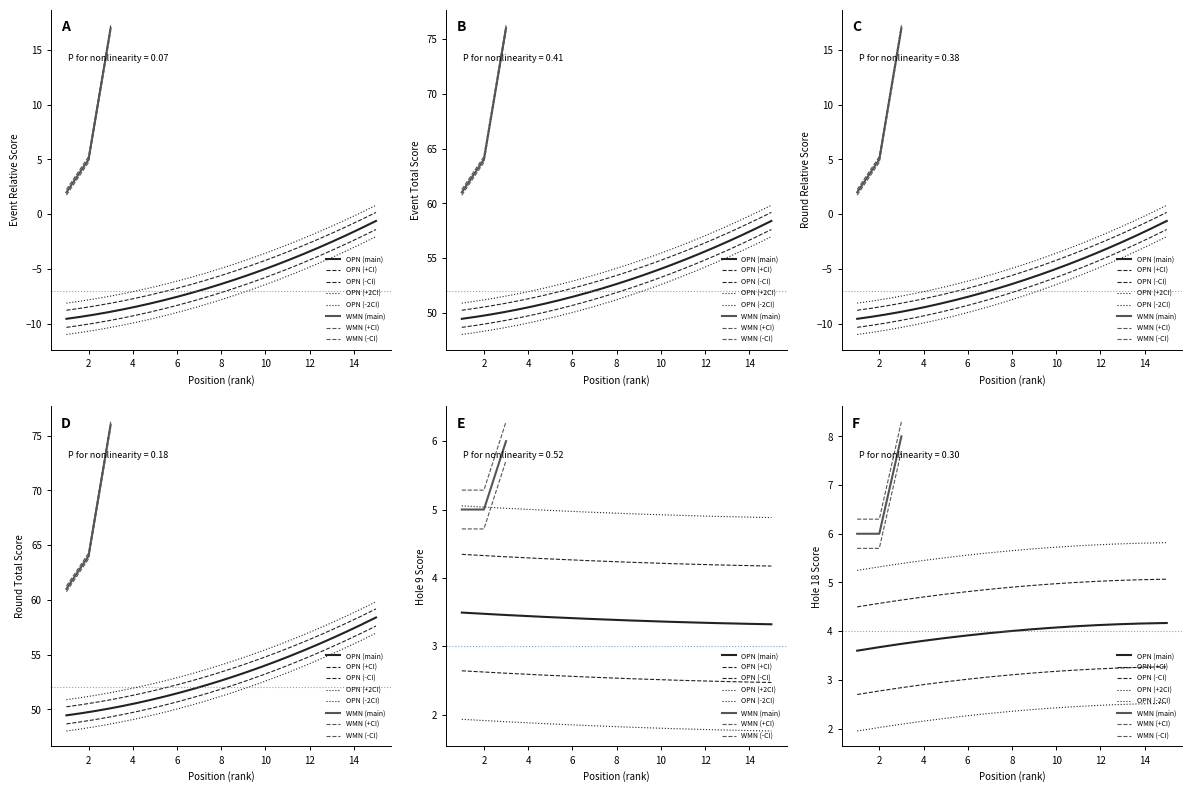

What is the minimum value for round_relative_score?

-11